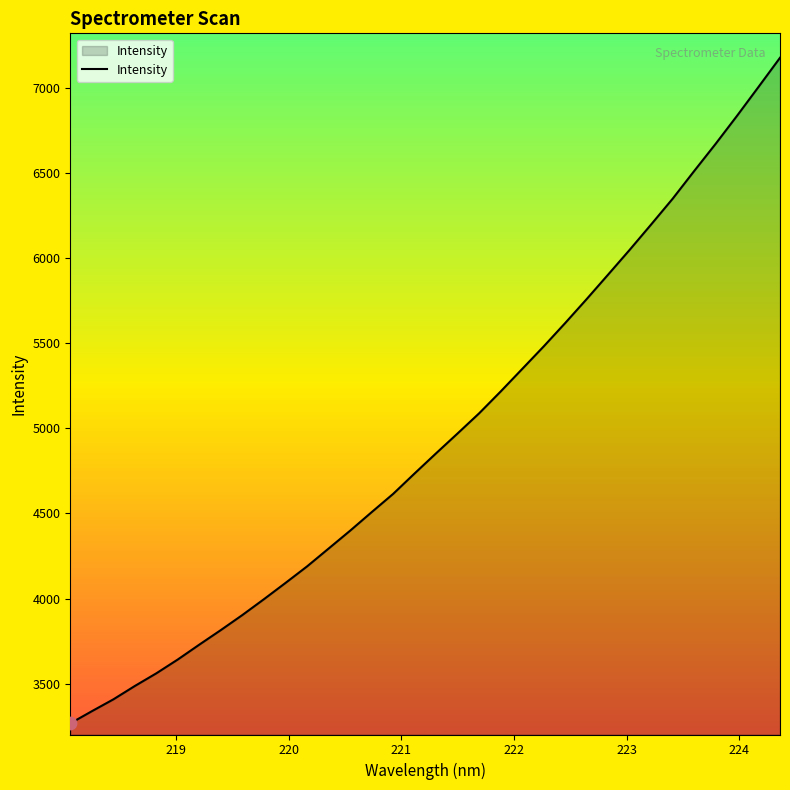

What is the difference between the maximum and minimum values?

3911.0